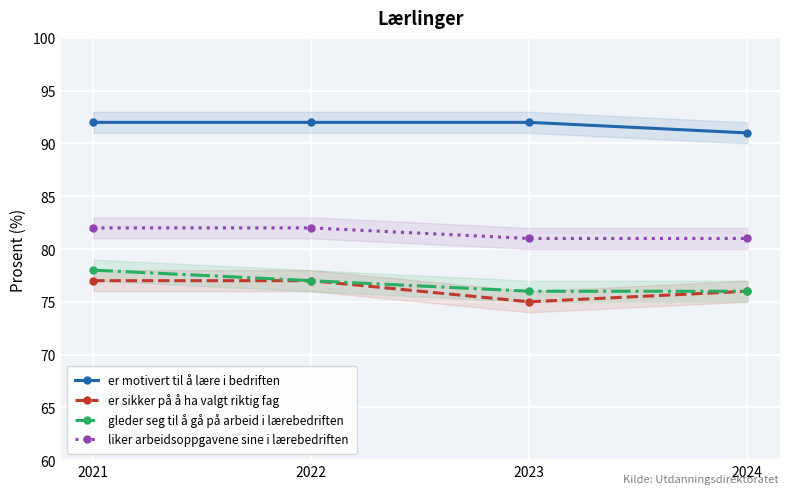

Which series has the largest range (max minus min)?

er sikker på å ha valgt riktig fag